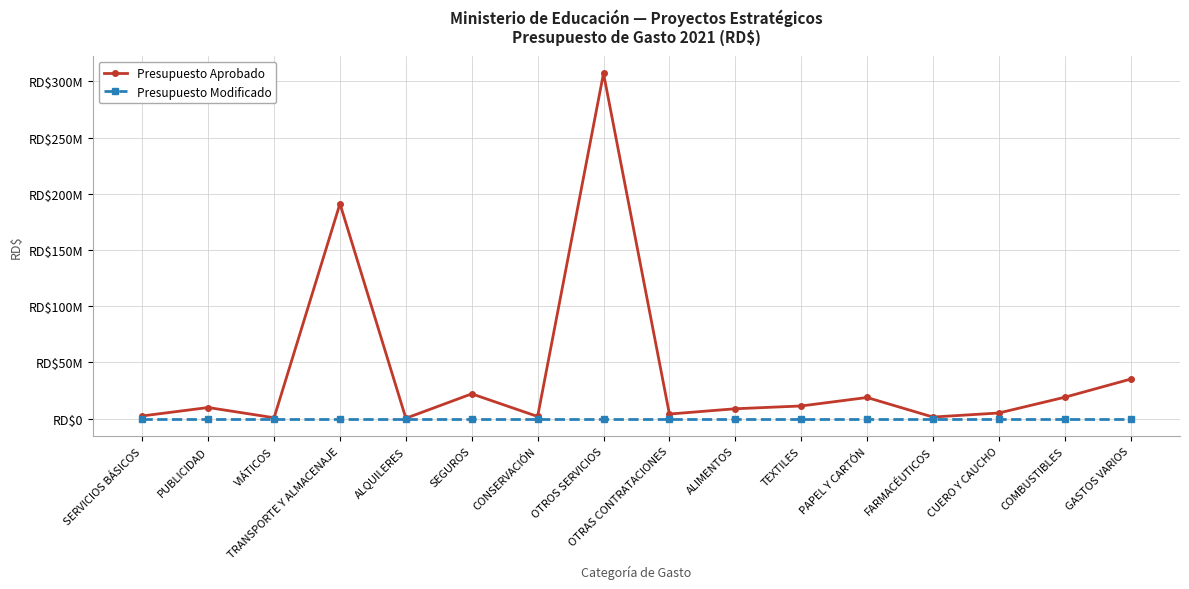

What are all the series names shown in the legend?

Presupuesto Aprobado, Presupuesto Modificado